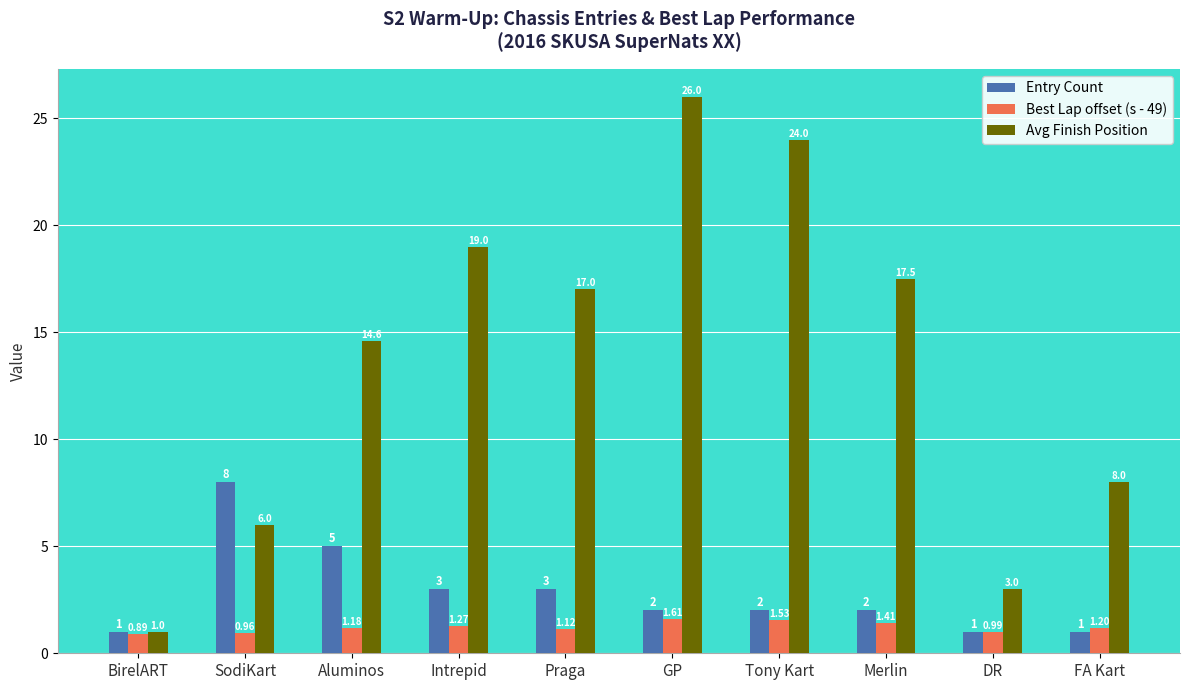

At which label does Avg Finish Position reach its minimum?

BirelART